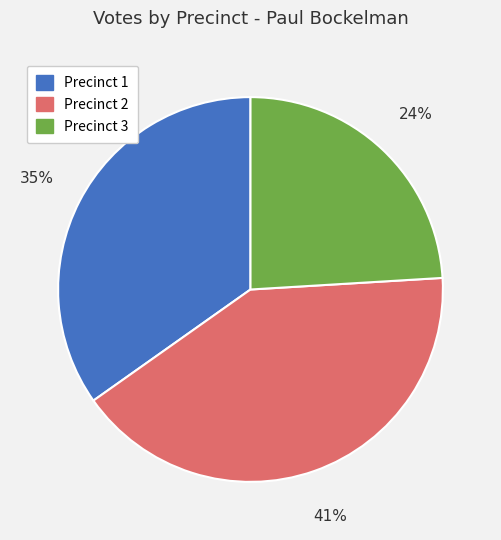

Is there any slice that represents more than half of the pie?

No